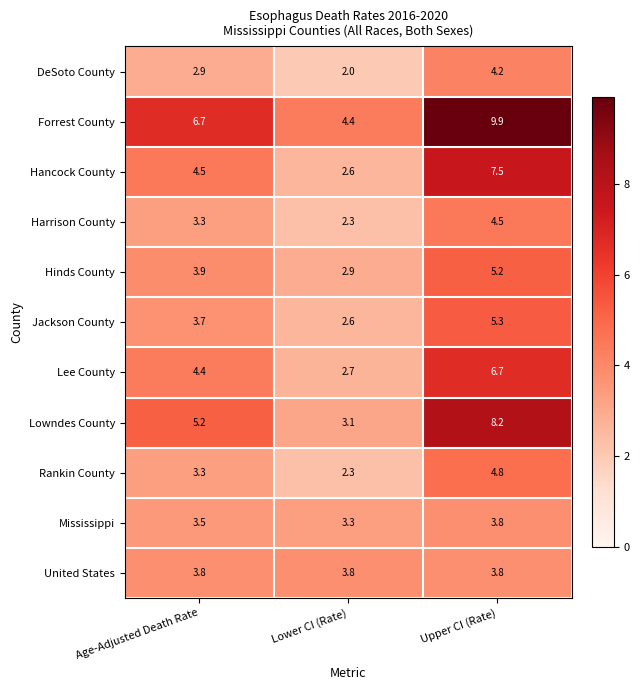

What is the difference between the maximum and minimum values in the Lowndes County series?

5.1